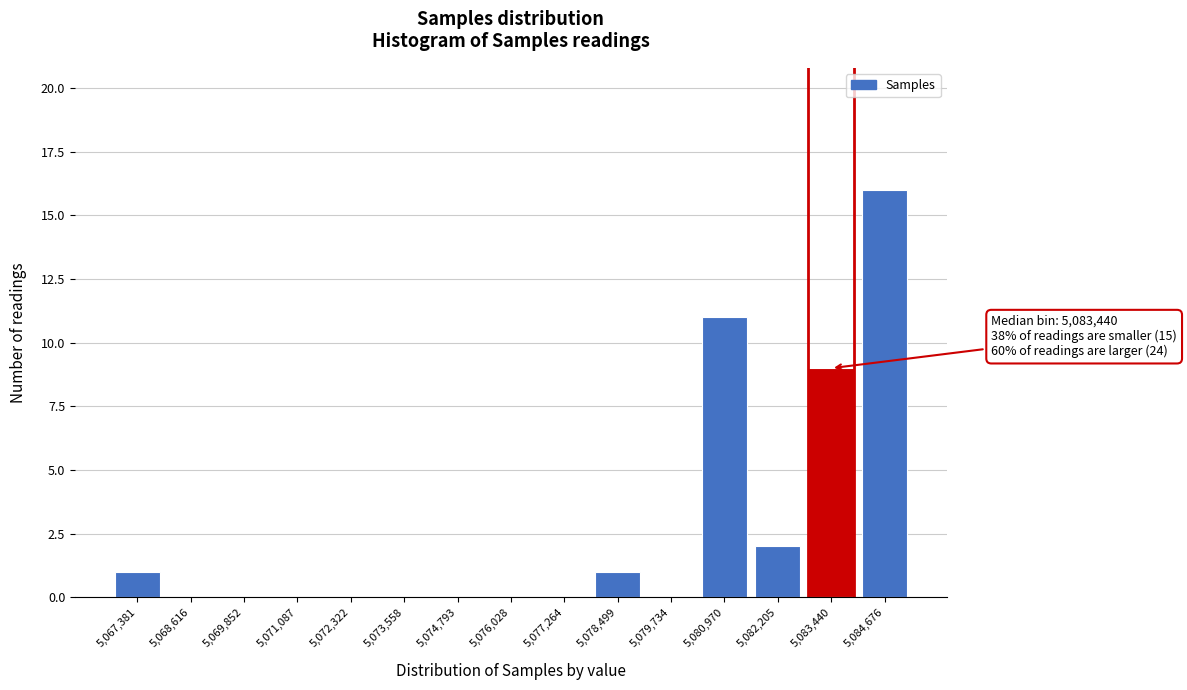

Reading right to left, what are all the values shown in this chart?

5,084,676=16	5,083,440=9	5,082,205=2	5,080,970=11	5,079,734=0	5,078,499=1	5,077,264=0	5,076,028=0	5,074,793=0	5,073,558=0	5,072,322=0	5,071,087=0	5,069,852=0	5,068,616=0	5,067,381=1